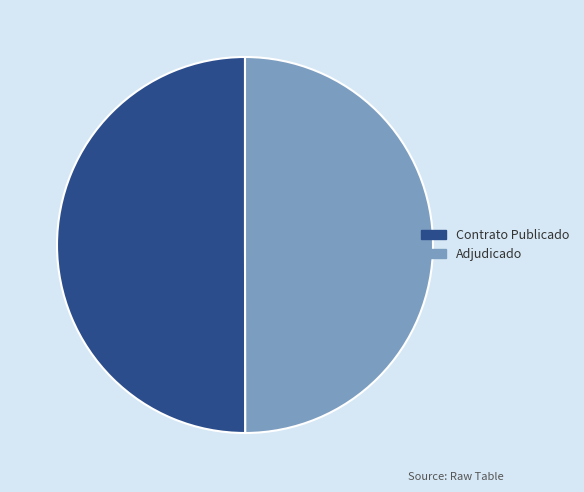

What is the ratio of the value at Contrato Publicado to the value at Adjudicado?

1.0